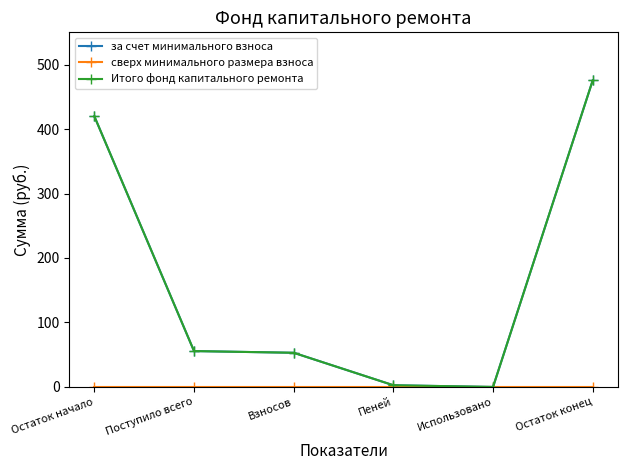

Does the chart have visible grid lines?

No